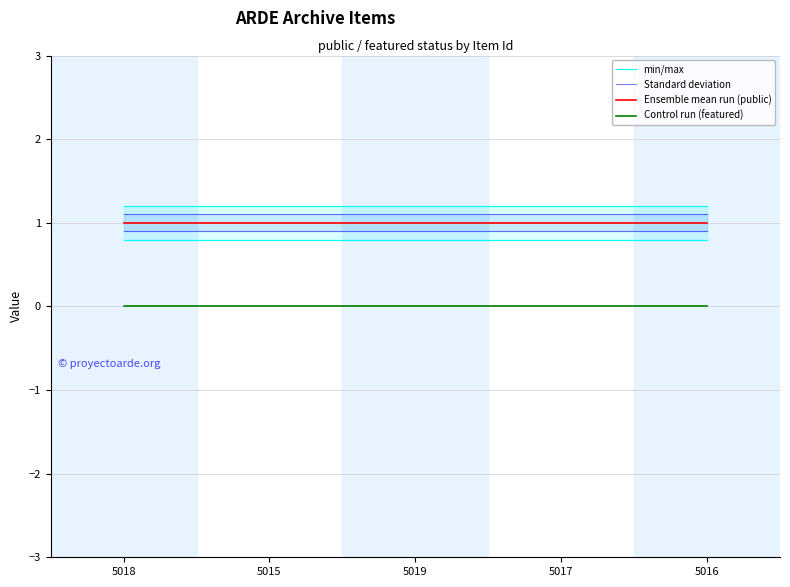

How many categories are shown in the chart?

5